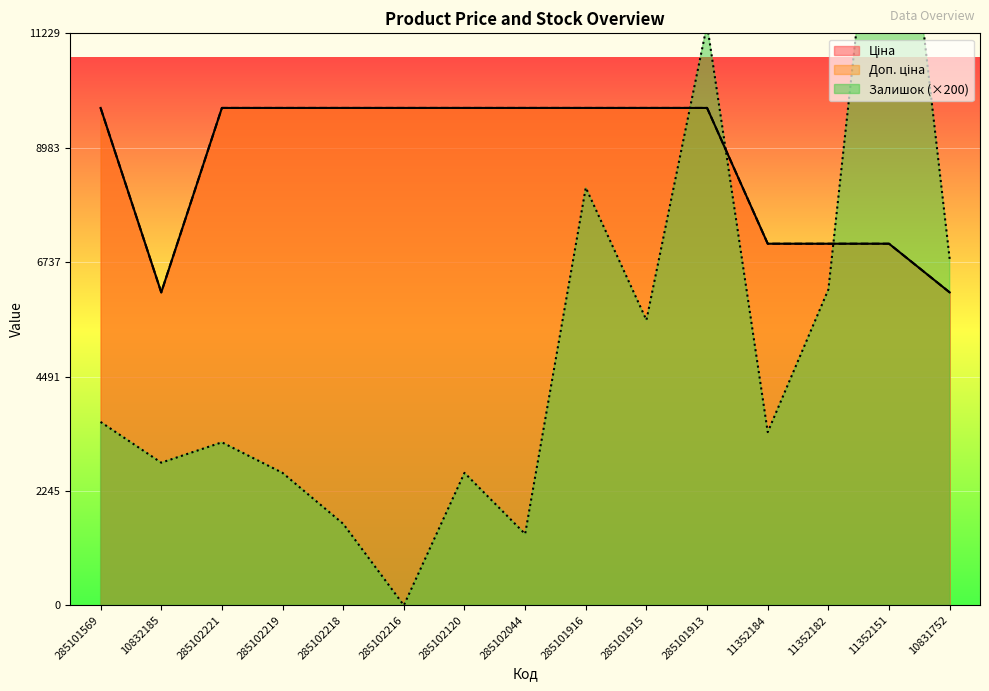

Which category has the lowest value across all series?

285102216